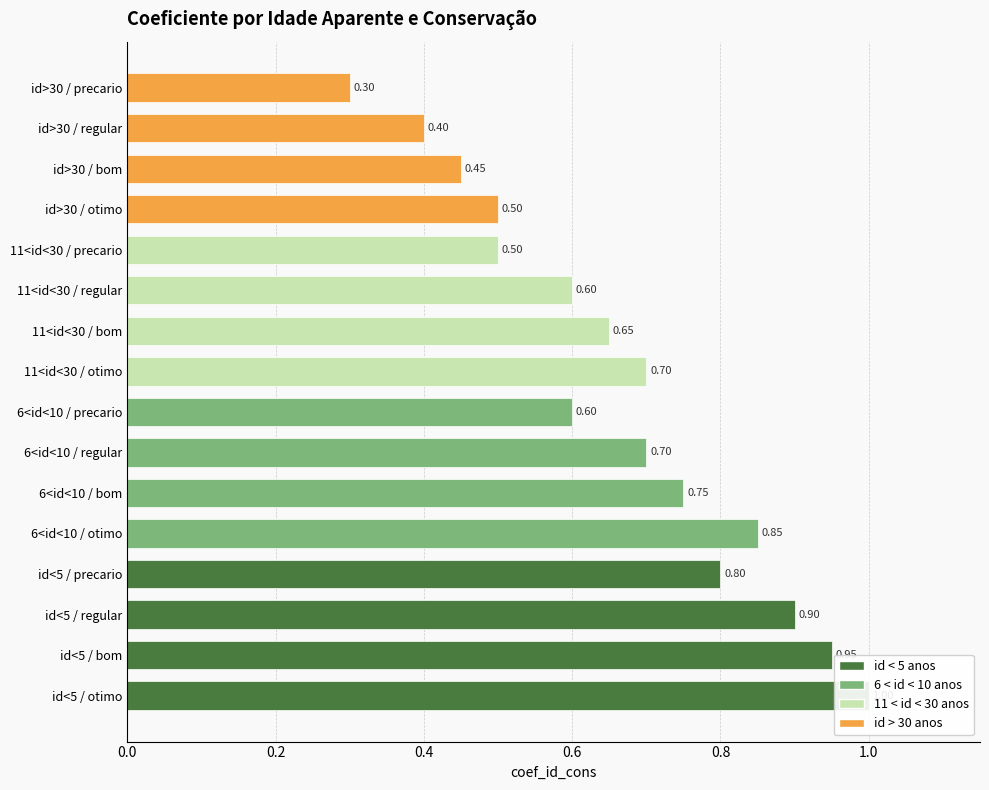

At which label is the value closest to 0?

id>30 / precario